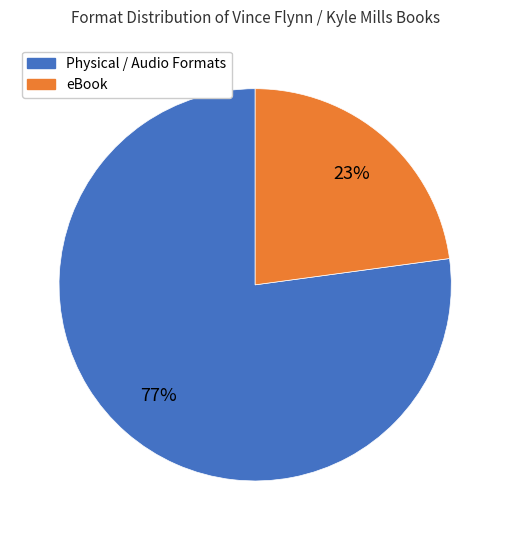

What percentage is the eBook slice, to the nearest percent?

23%